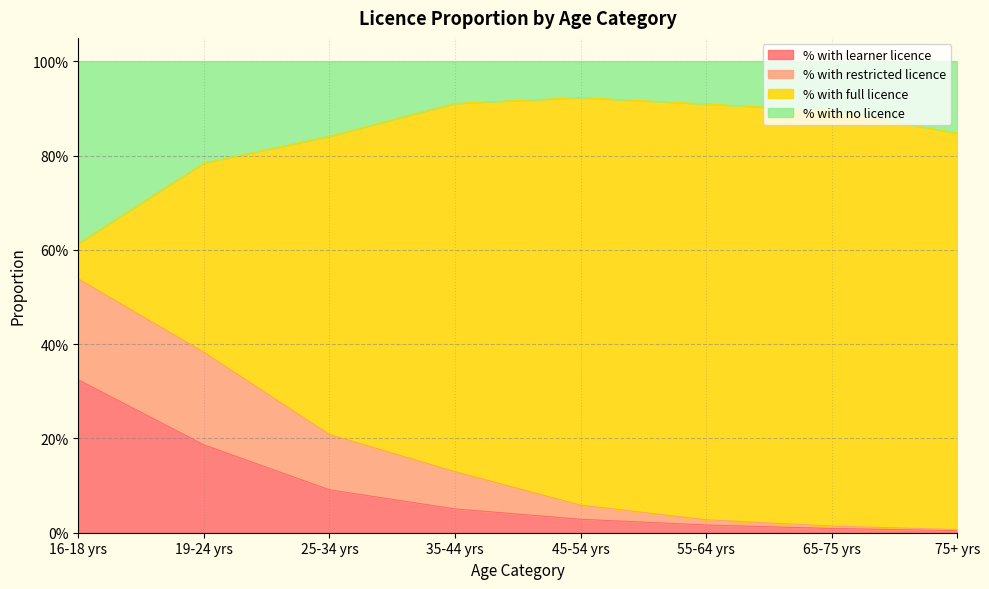

Does the chart display data point markers on the line(s)?

No